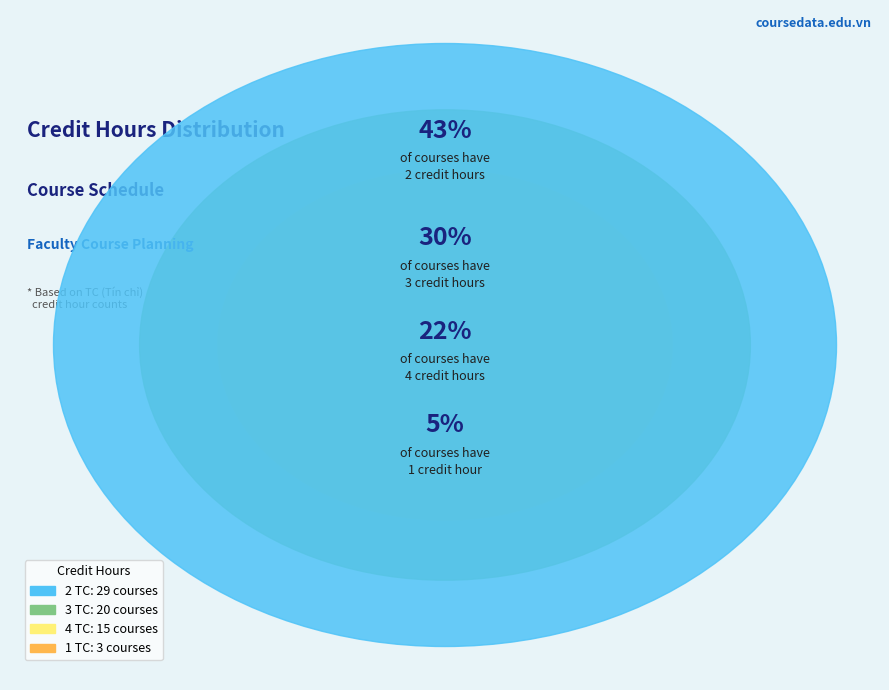

What is the largest slice in the pie chart?

2 TC